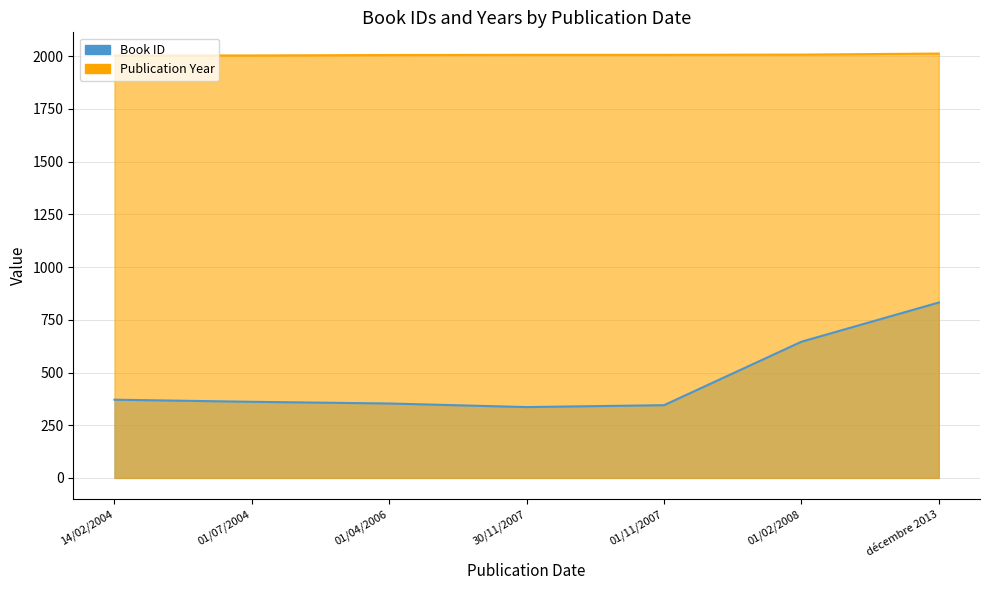

What is the difference between the id values at 14/02/2004 and 01/07/2004?

10